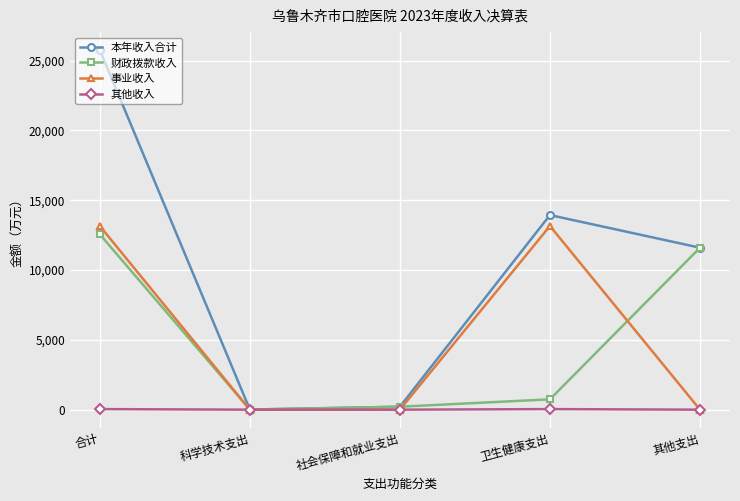

True or false: 事业收入 has more than 2 interior local peaks.

False